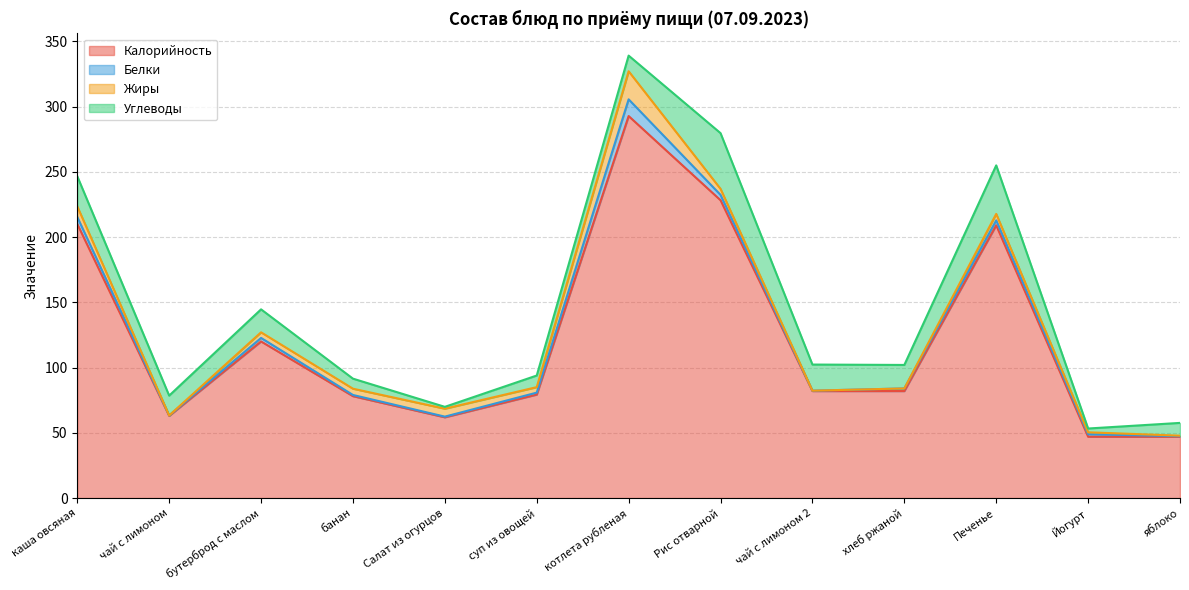

True or false: Калорийность has a value of 63.0 at чай с лимоном.

True